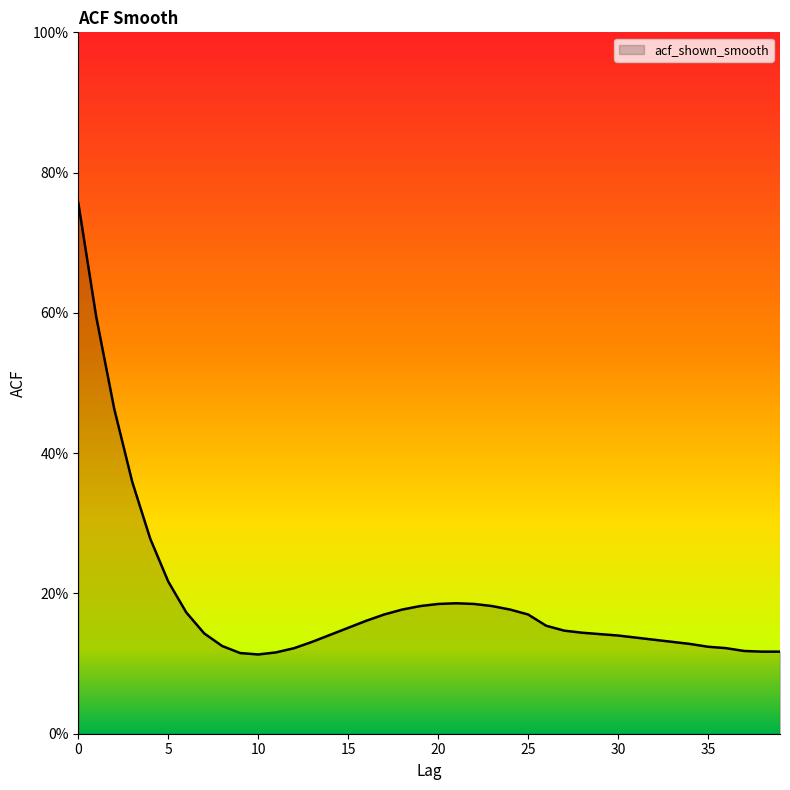

Does the chart display data point markers on the line(s)?

No